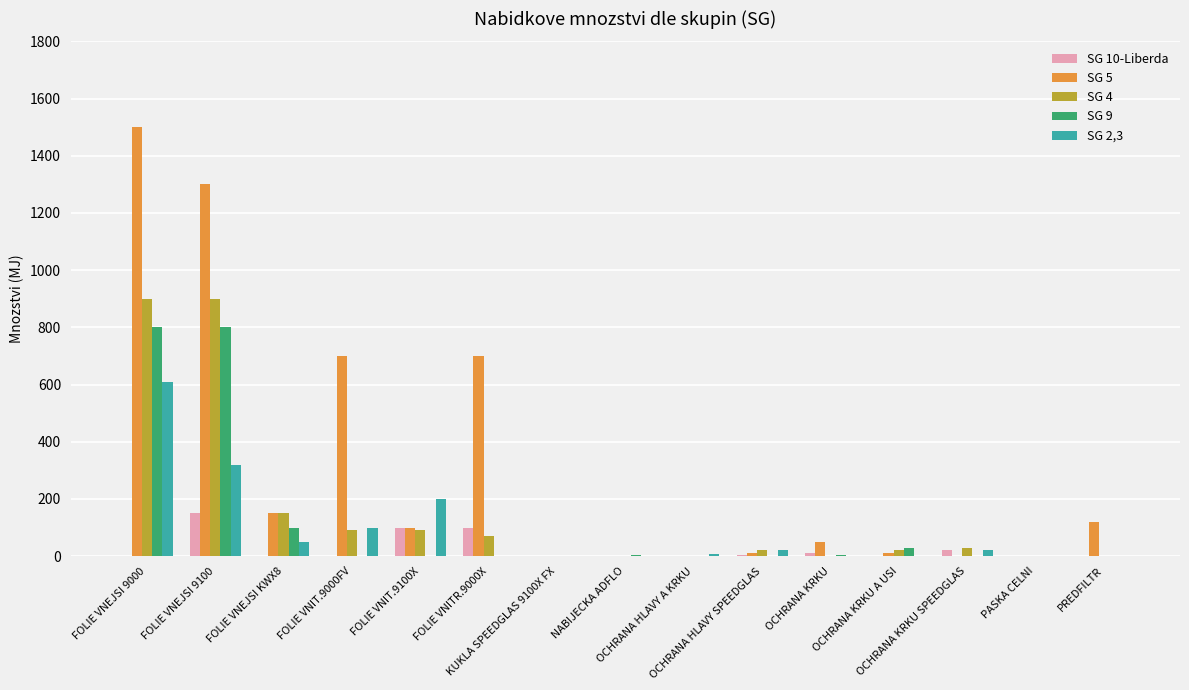

What is the highest value of the SG 5 series?

1500